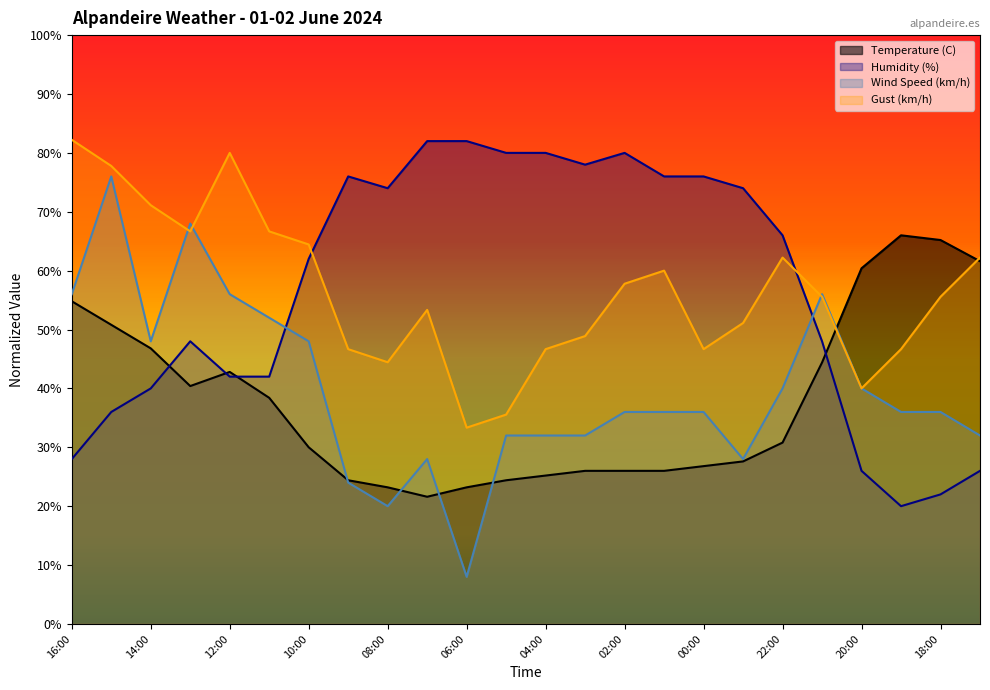

Which category has the highest value across all series?

16:00